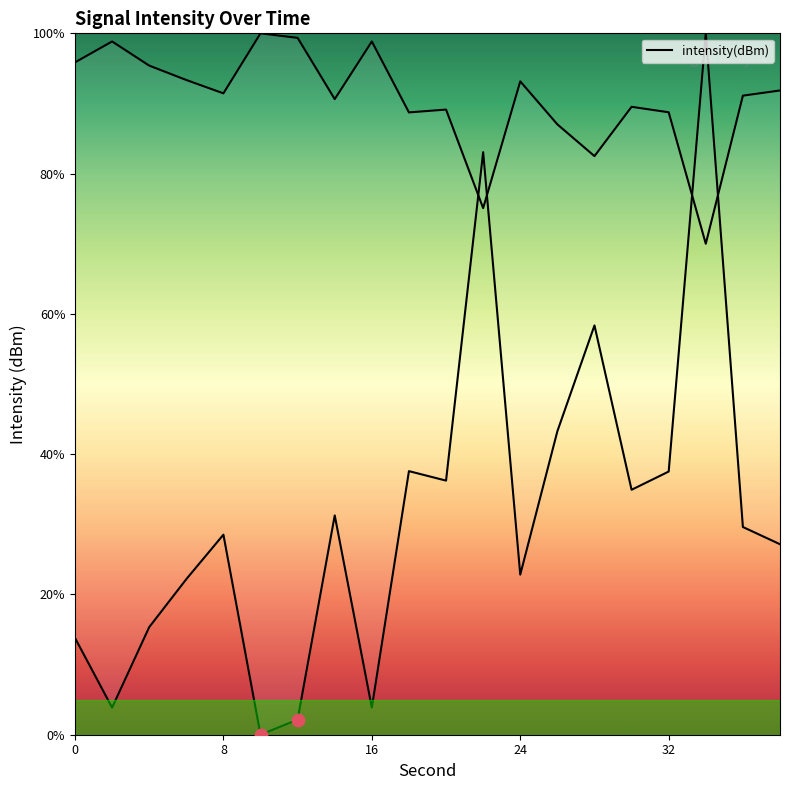

Which has a higher value, 14 or 20?

14